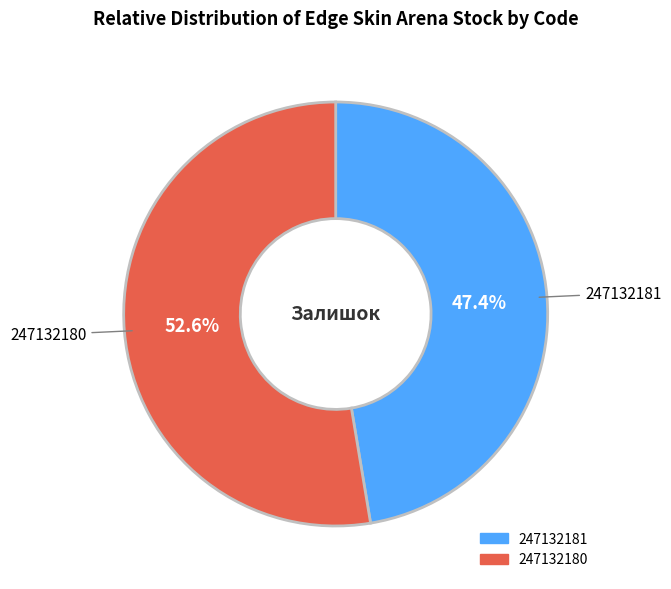

How many segments does this pie chart have?

2